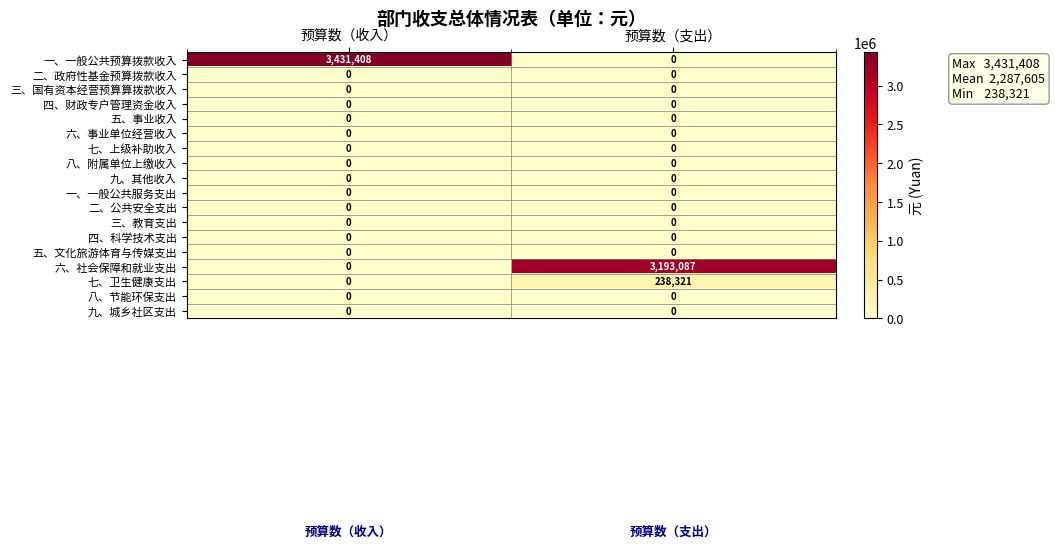

At how many categories does at least one series exceed 1994281?

2